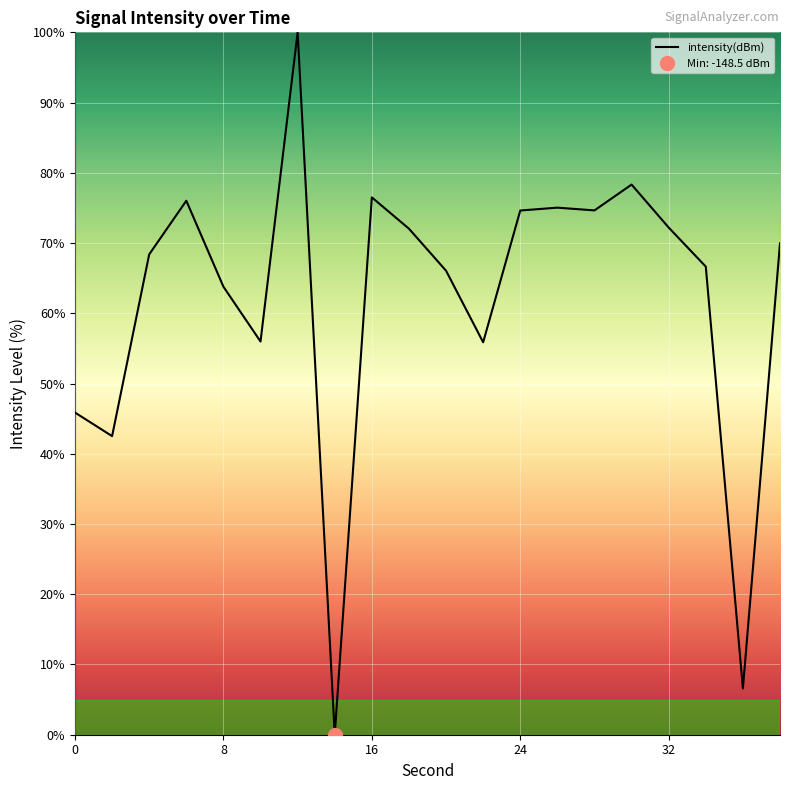

Reading right to left, list all the values displayed in this chart.

70.0	6.6	66.6	72.2	78.3	74.6	75.0	74.6	55.9	66.1	72.0	76.5	0.0	100.0	56.0	63.8	76.0	68.4	42.5	45.9